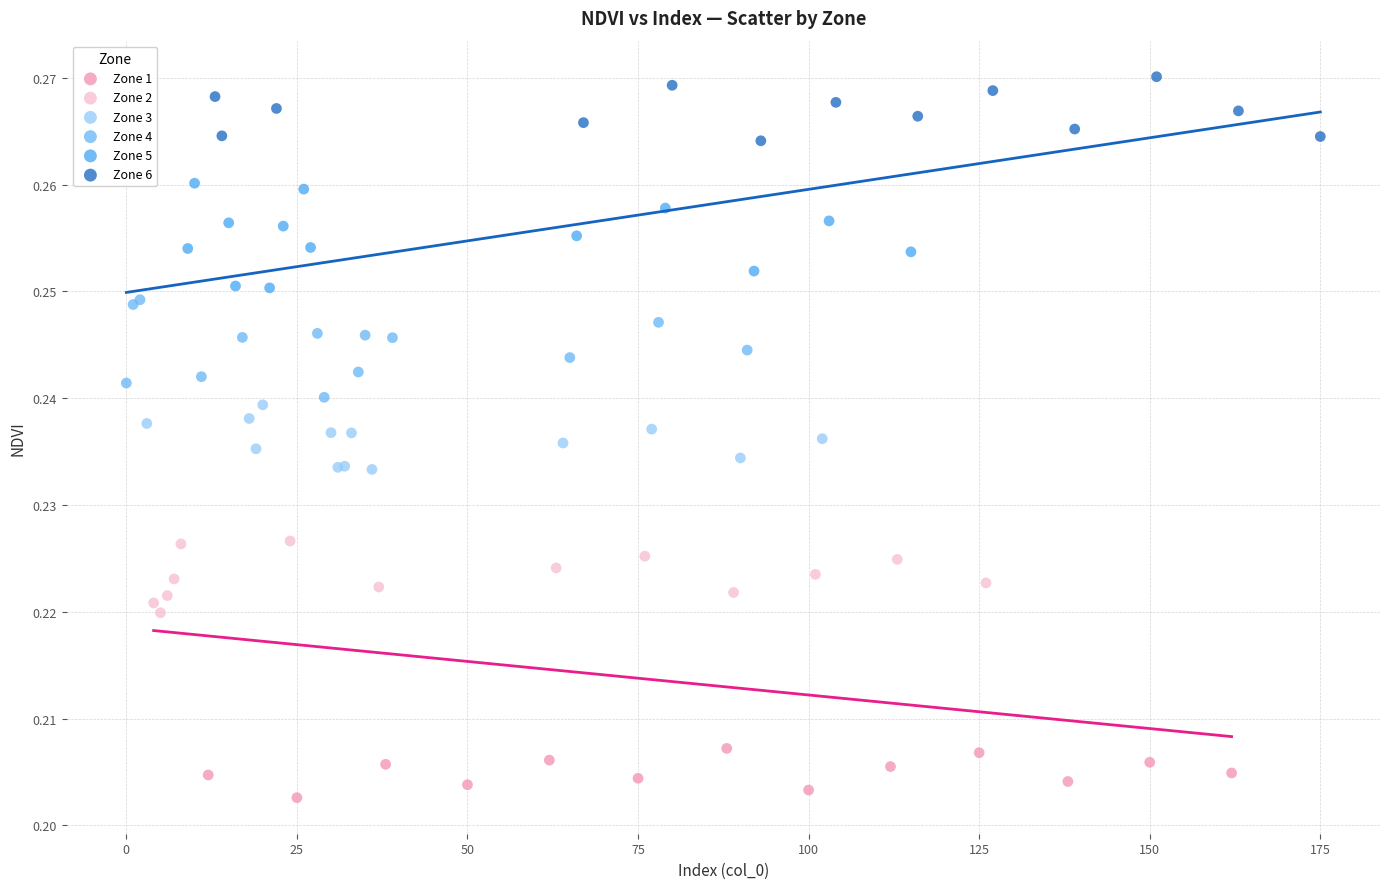

What are all the series names shown in the legend?

Zone 1, Zone 2, Zone 3, Zone 4, Zone 5, Zone 6